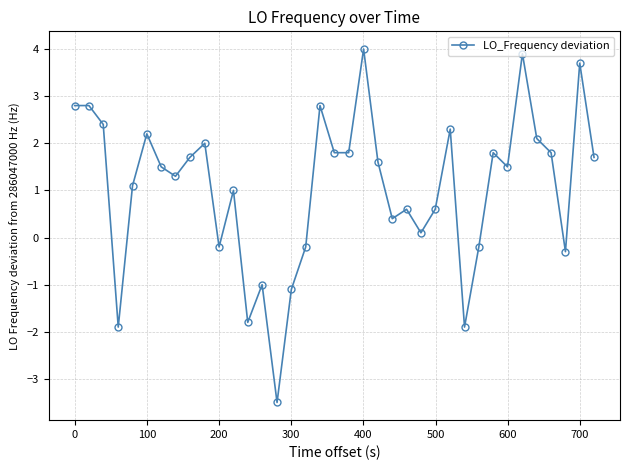

True or false: there are more than 2 points higher than both neighbors.

True